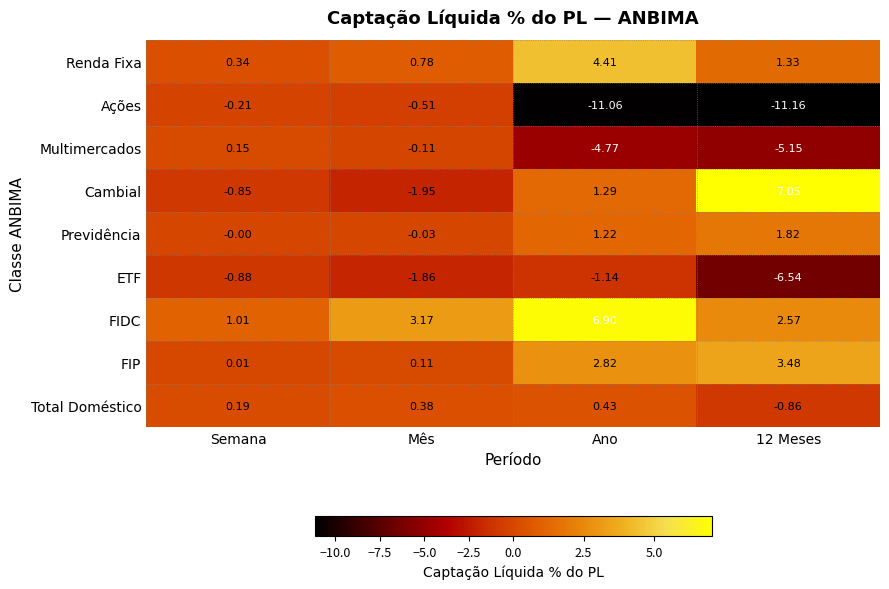

At how many categories does at least one series exceed 3?

3